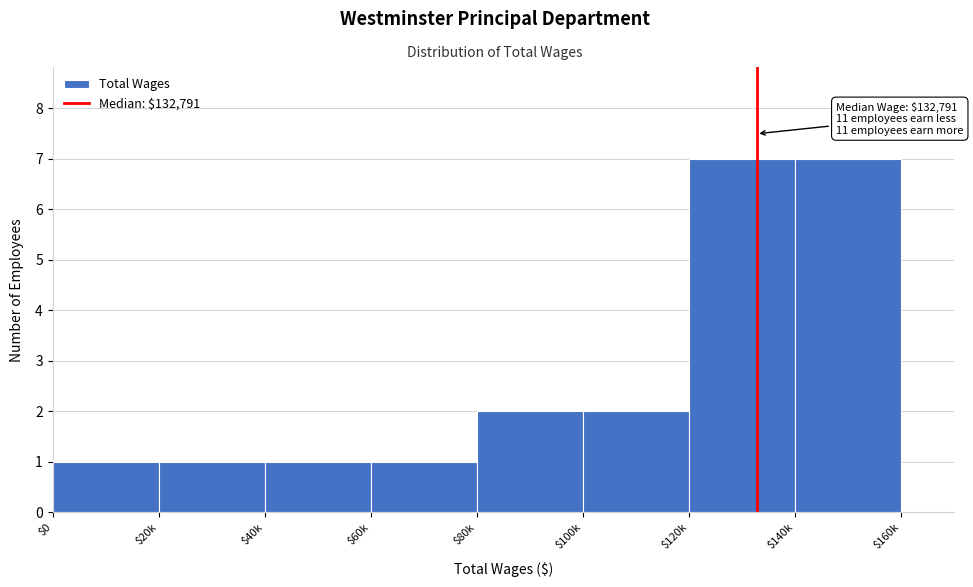

Reading right to left, what are all the values shown in this chart?

7	7	2	2	1	1	1	1